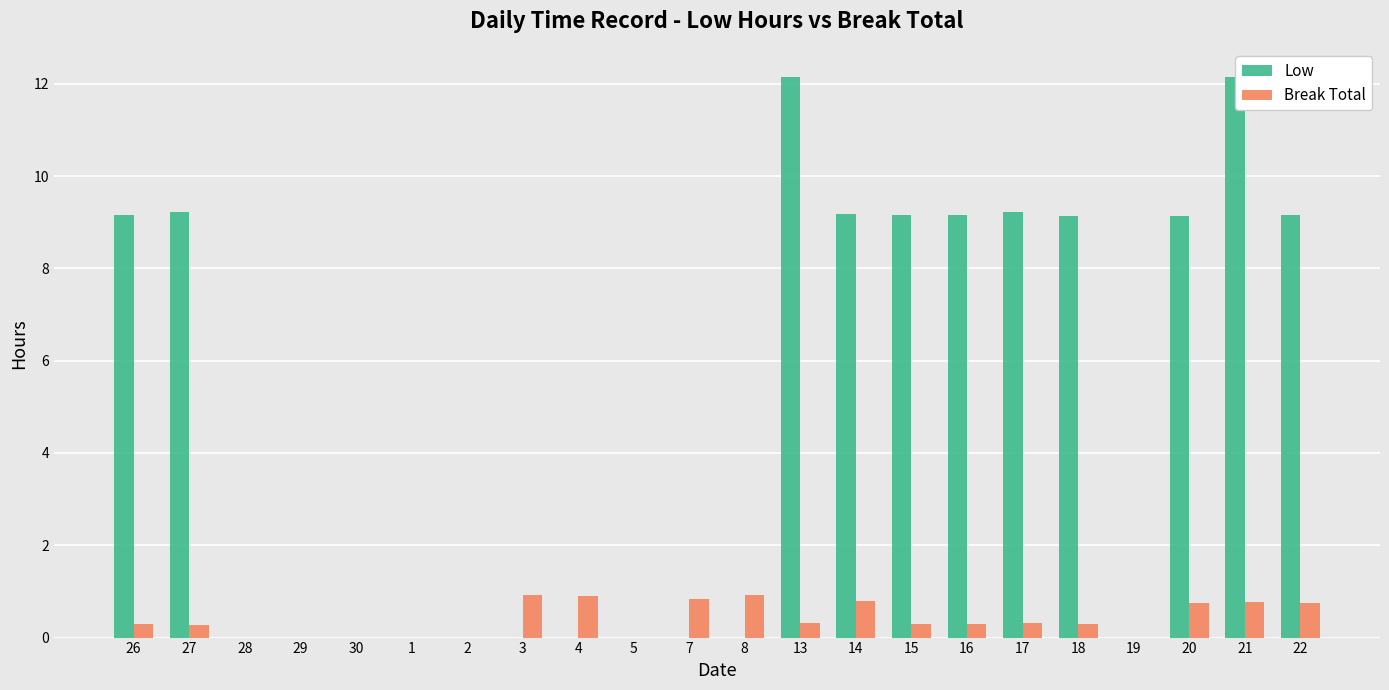

Which series has the largest total across all categories?

Low